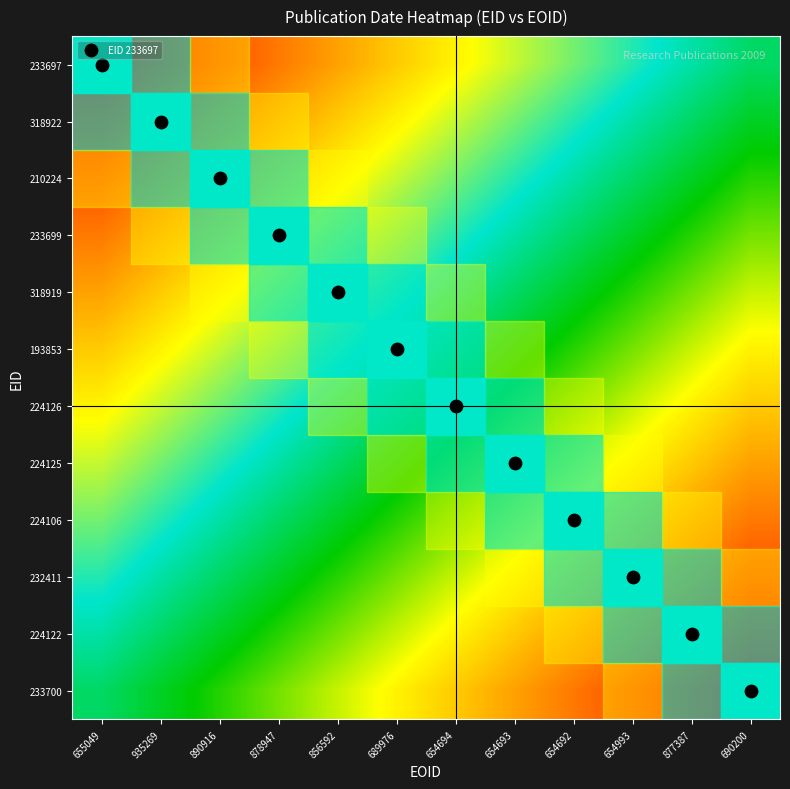

Reading left to right, transcribe all the data shown in this chart.

233697: 655049=0.0	935269=0.0	890916=0.1	878947=0.1	856592=0.2	689976=0.2	654694=0.3	654693=0.3	654692=0.4	654993=0.4	877387=0.5	690200=0.5
318922: 655049=0.0	935269=0.1	890916=0.1	878947=0.2	856592=0.2	689976=0.3	654694=0.3	654693=0.4	654692=0.4	654993=0.5	877387=0.5	690200=0.5
210224: 655049=0.1	935269=0.1	890916=0.2	878947=0.2	856592=0.3	689976=0.3	654694=0.4	654693=0.4	654692=0.5	654993=0.5	877387=0.5	690200=0.6
233699: 655049=0.1	935269=0.2	890916=0.2	878947=0.3	856592=0.3	689976=0.4	654694=0.4	654693=0.5	654692=0.5	654993=0.5	877387=0.6	690200=0.6
318919: 655049=0.2	935269=0.2	890916=0.3	878947=0.3	856592=0.4	689976=0.4	654694=0.5	654693=0.5	654692=0.5	654993=0.6	877387=0.6	690200=0.7
193853: 655049=0.2	935269=0.3	890916=0.3	878947=0.4	856592=0.4	689976=0.5	654694=0.5	654693=0.5	654692=0.6	654993=0.6	877387=0.7	690200=0.7
224126: 655049=0.3	935269=0.3	890916=0.4	878947=0.4	856592=0.5	689976=0.5	654694=0.5	654693=0.6	654692=0.6	654993=0.7	877387=0.7	690200=0.8
224125: 655049=0.3	935269=0.4	890916=0.4	878947=0.5	856592=0.5	689976=0.5	654694=0.6	654693=0.6	654692=0.7	654993=0.7	877387=0.8	690200=0.8
224106: 655049=0.4	935269=0.4	890916=0.5	878947=0.5	856592=0.5	689976=0.6	654694=0.6	654693=0.7	654692=0.7	654993=0.8	877387=0.8	690200=0.9
232411: 655049=0.4	935269=0.5	890916=0.5	878947=0.5	856592=0.6	689976=0.6	654694=0.7	654693=0.7	654692=0.8	654993=0.8	877387=0.9	690200=0.9
224122: 655049=0.5	935269=0.5	890916=0.5	878947=0.6	856592=0.6	689976=0.7	654694=0.7	654693=0.8	654692=0.8	654993=0.9	877387=0.9	690200=1.0
233700: 655049=0.5	935269=0.5	890916=0.6	878947=0.6	856592=0.7	689976=0.7	654694=0.8	654693=0.8	654692=0.9	654993=0.9	877387=1.0	690200=1.0